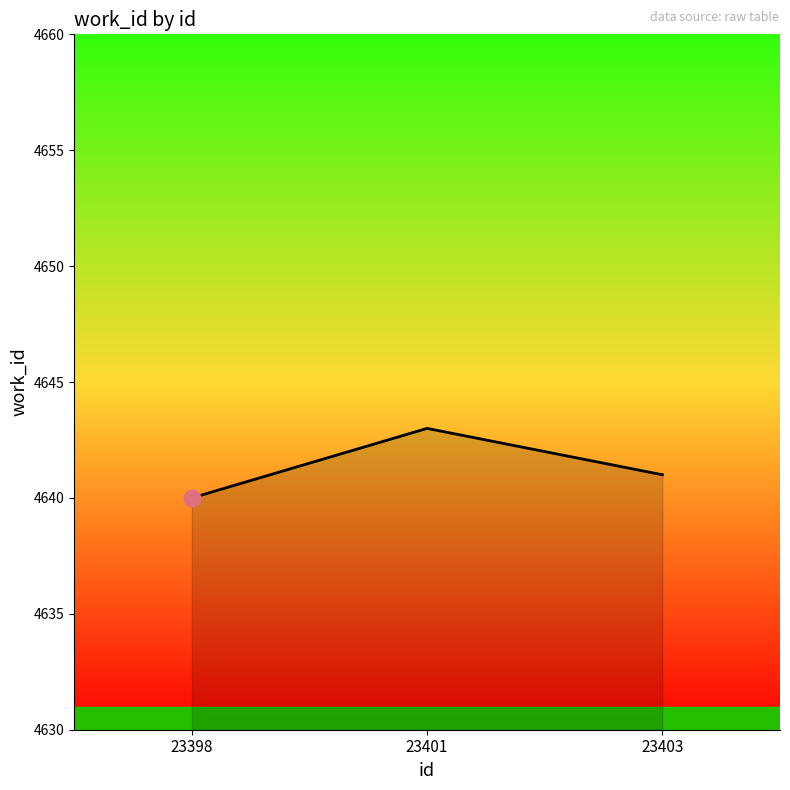

Approximately how many times larger is the value at 23398 compared to 23401?

1.0